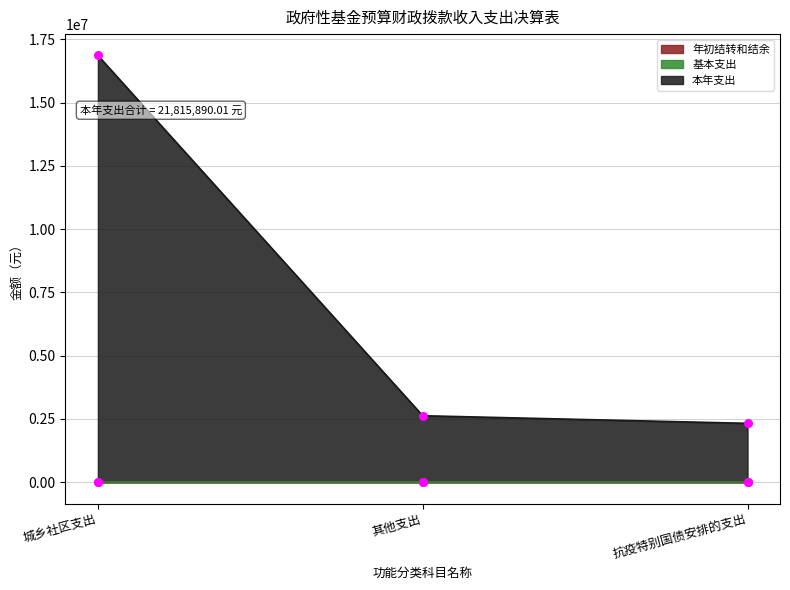

Which series has the largest total across all categories?

本年支出